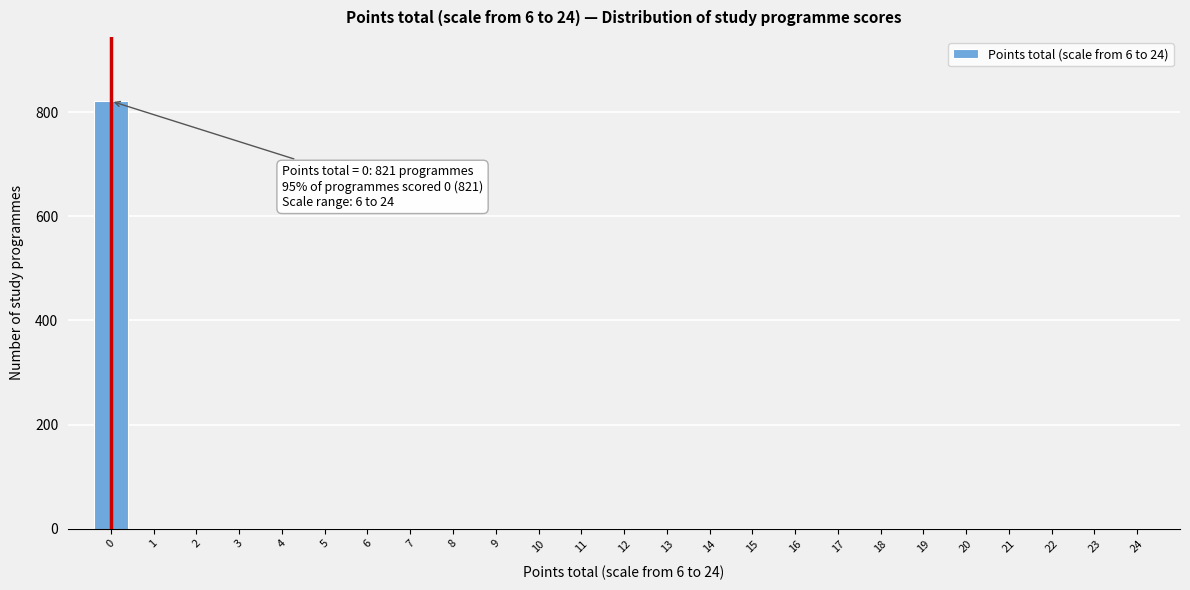

Reading right to left, list all the values displayed in this chart.

24=0	23=0	22=0	21=0	20=0	19=0	18=0	17=0	16=0	15=0	14=0	13=0	12=0	11=0	10=0	9=0	8=0	7=0	6=0	5=0	4=0	3=0	2=0	1=0	0=821